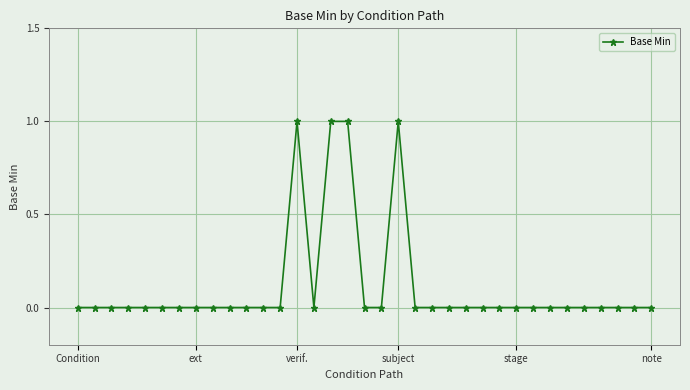

True or false: the data has more than 1 interior local peaks.

True